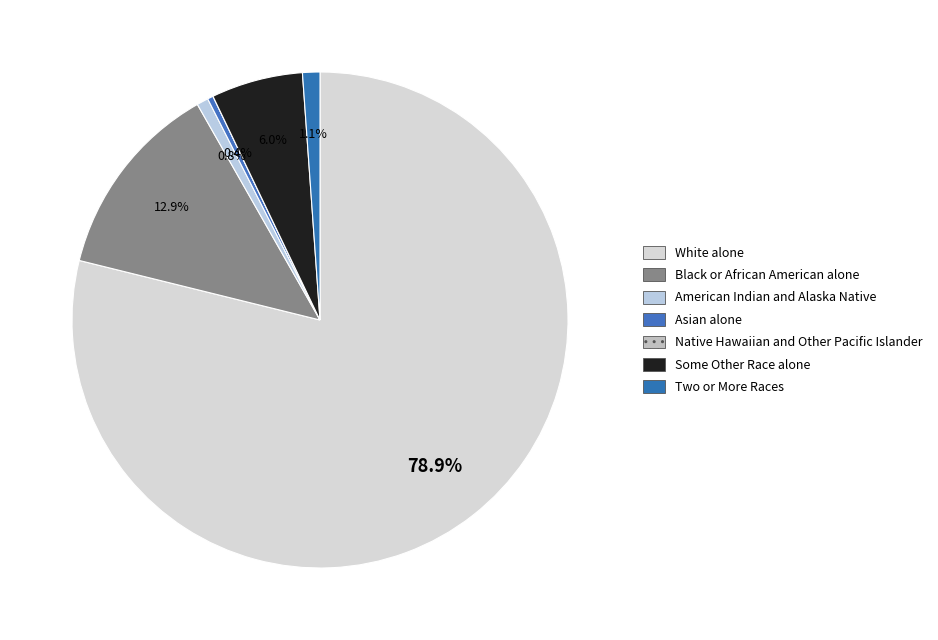

Approximately how many times larger is the value at White alone compared to American Indian and Alaska Native?

104.7